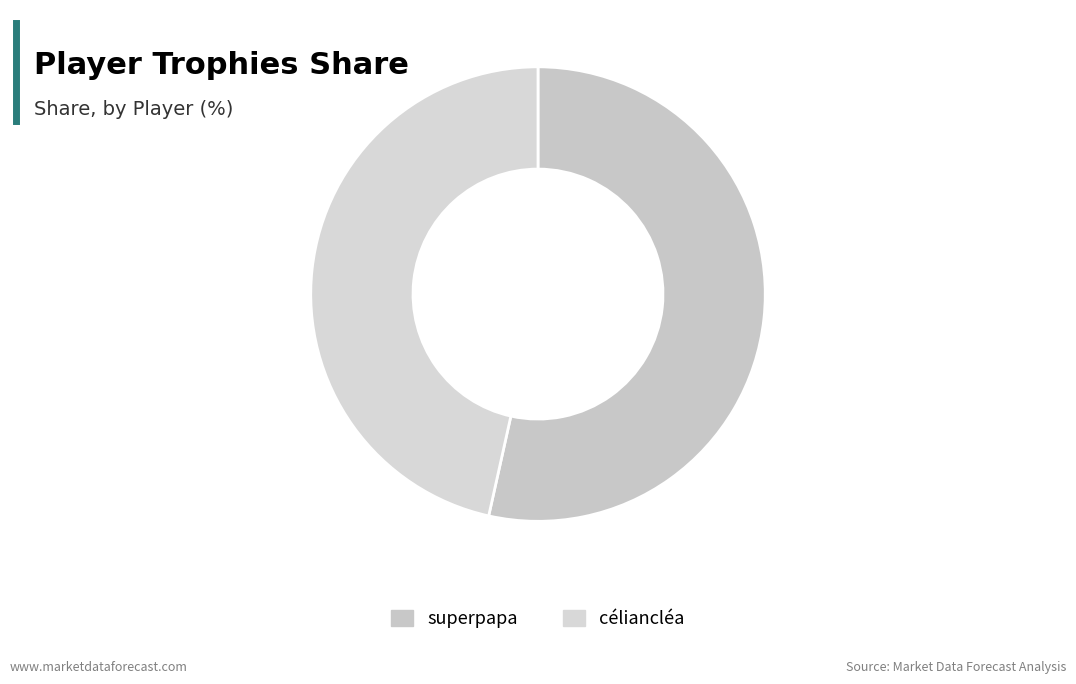

What is the ratio of the value at céliancléa to the value at superpapa?

0.9